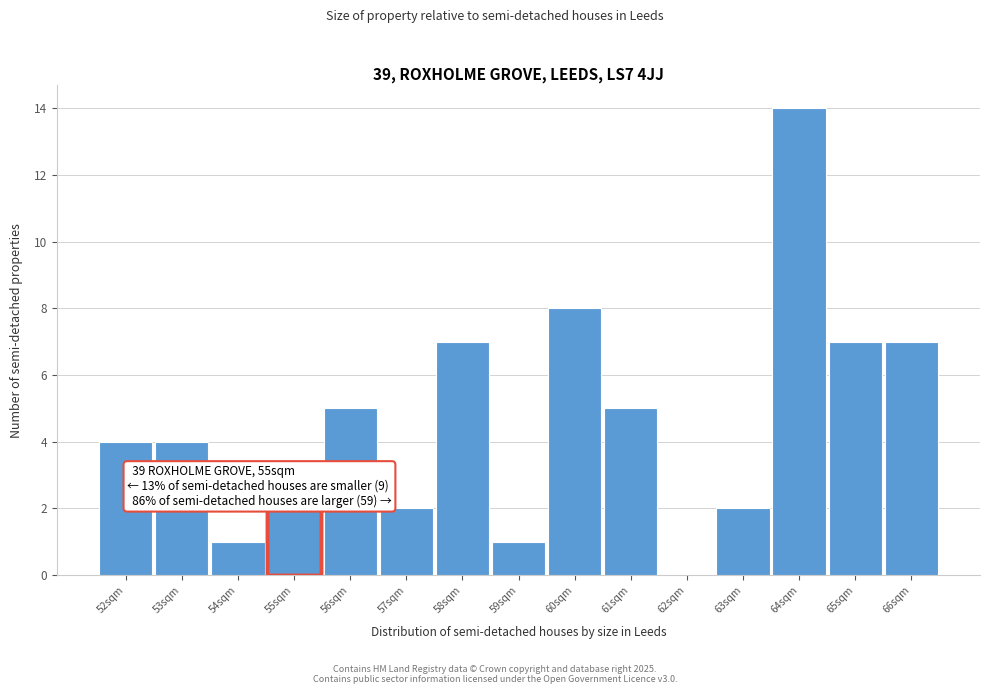

Reading left to right, list all the values displayed in this chart.

52sqm=4	53sqm=4	54sqm=1	55sqm=2	56sqm=5	57sqm=2	58sqm=7	59sqm=1	60sqm=8	61sqm=5	62sqm=0	63sqm=2	64sqm=14	65sqm=7	66sqm=7